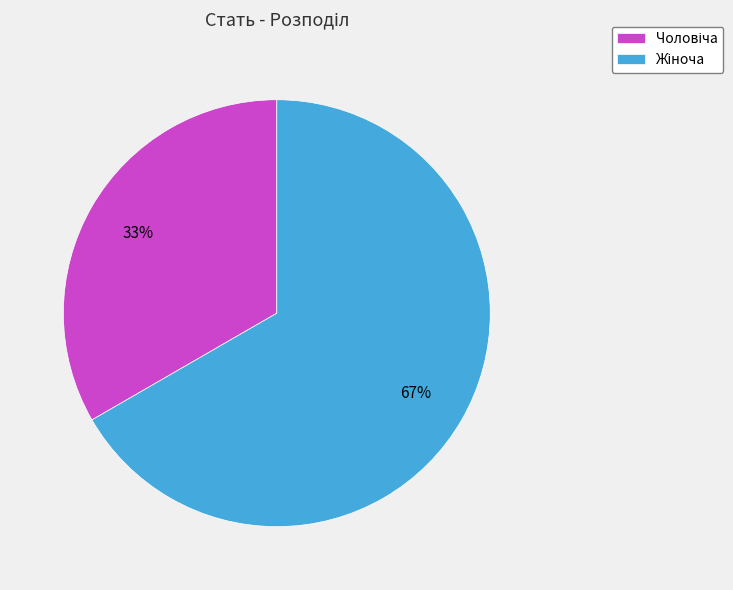

To the nearest percent, what is the average slice percentage?

50%